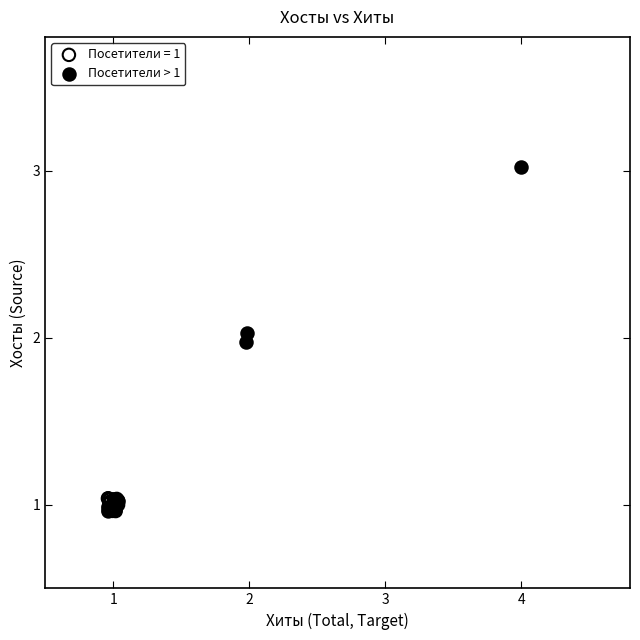

Which series reaches the maximum Y coordinate?

Посетители > 1